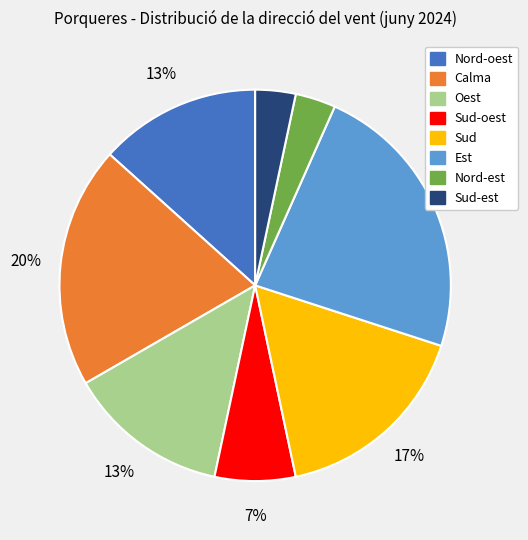

Is there a majority slice in this chart?

No